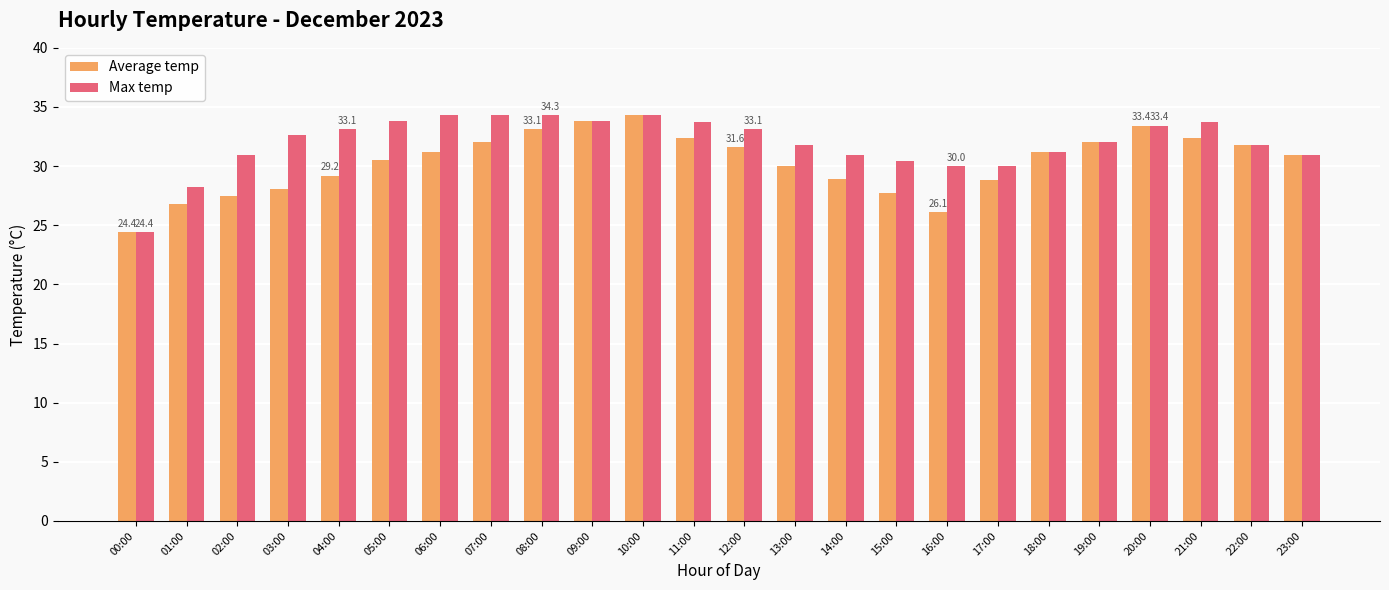

Is it true that Max temp equals 32.0 at 19:00?

True